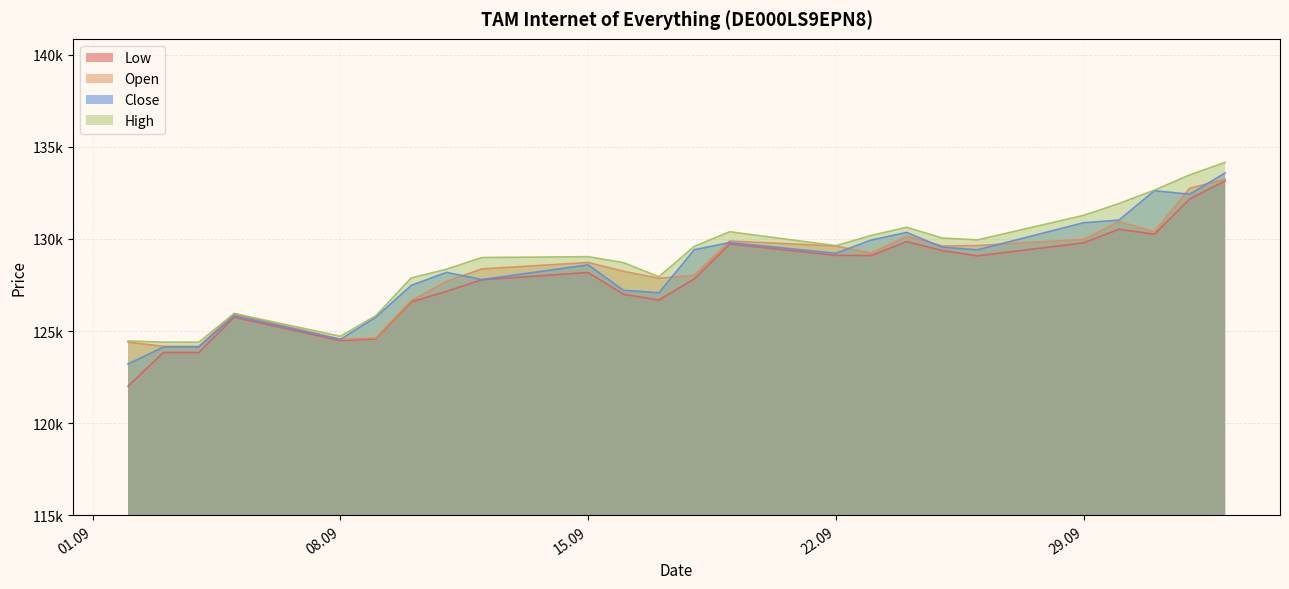

Which category has the lowest value across all series?

02.09.2025